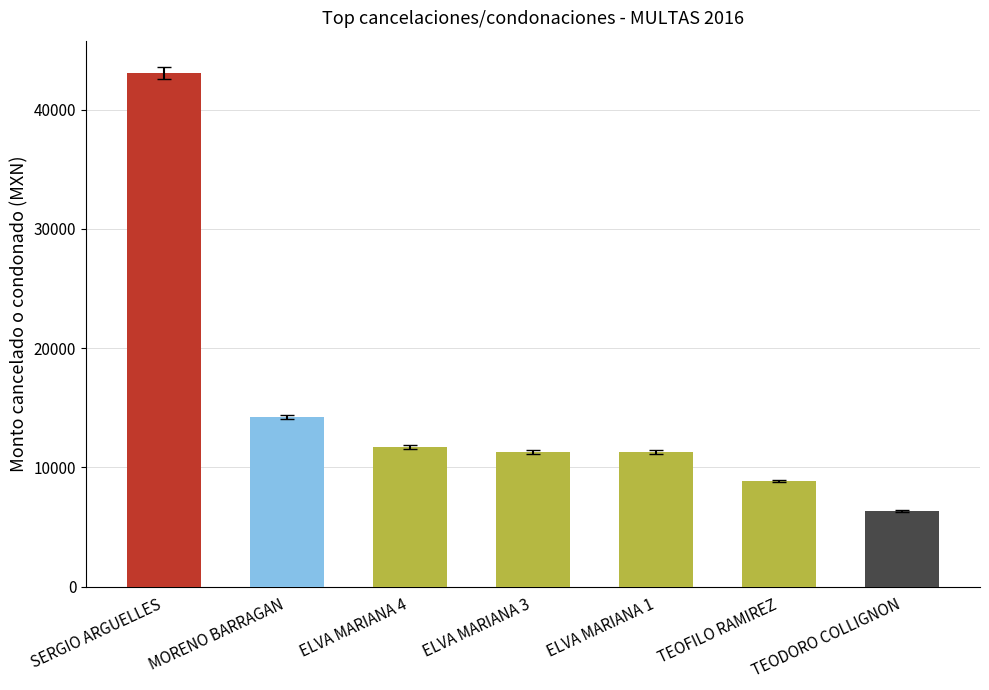

What is the difference between the maximum and minimum values?

36715.0